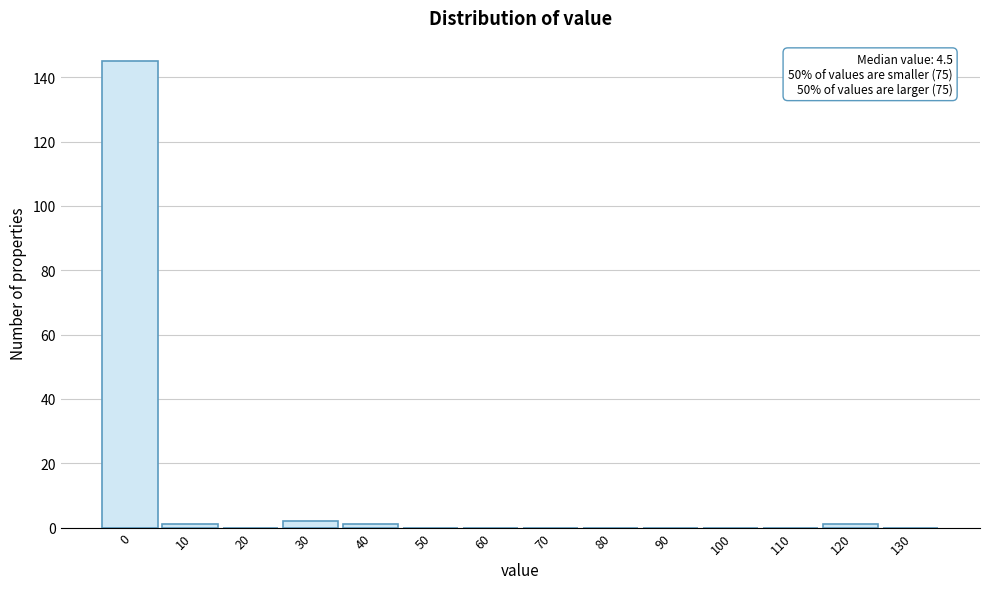

Reading left to right, what are all the values shown in this chart?

0=145	10=1	20=0	30=2	40=1	50=0	60=0	70=0	80=0	90=0	100=0	110=0	120=1	130=0